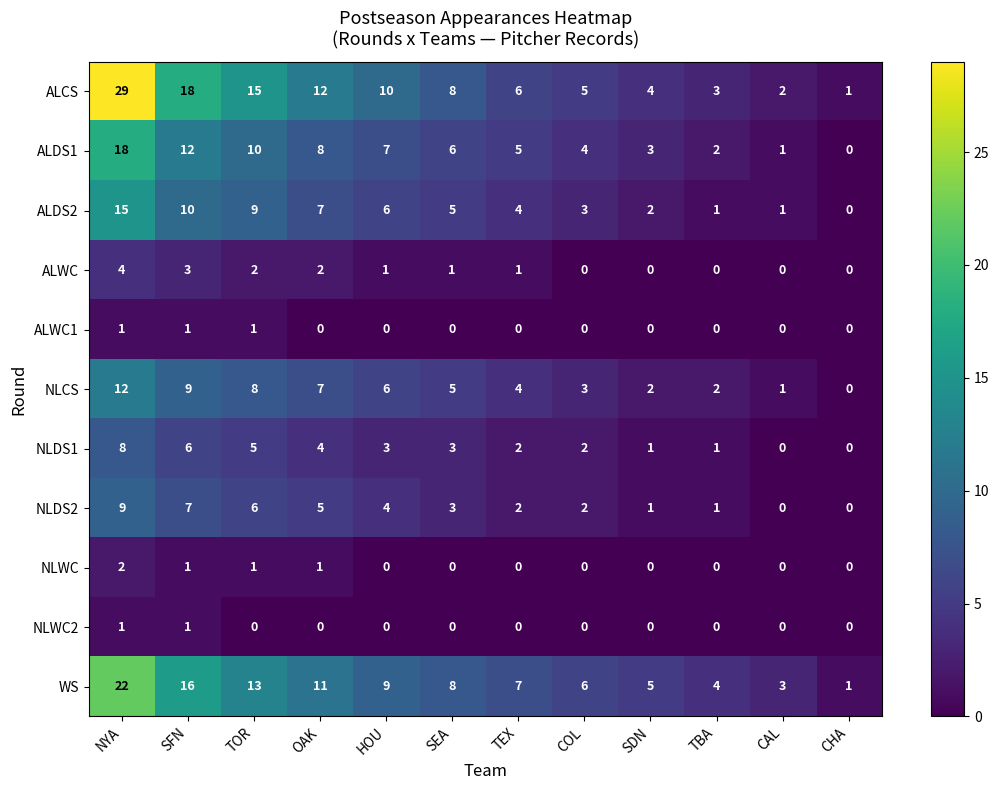

Which series has the largest total across all categories?

ALCS